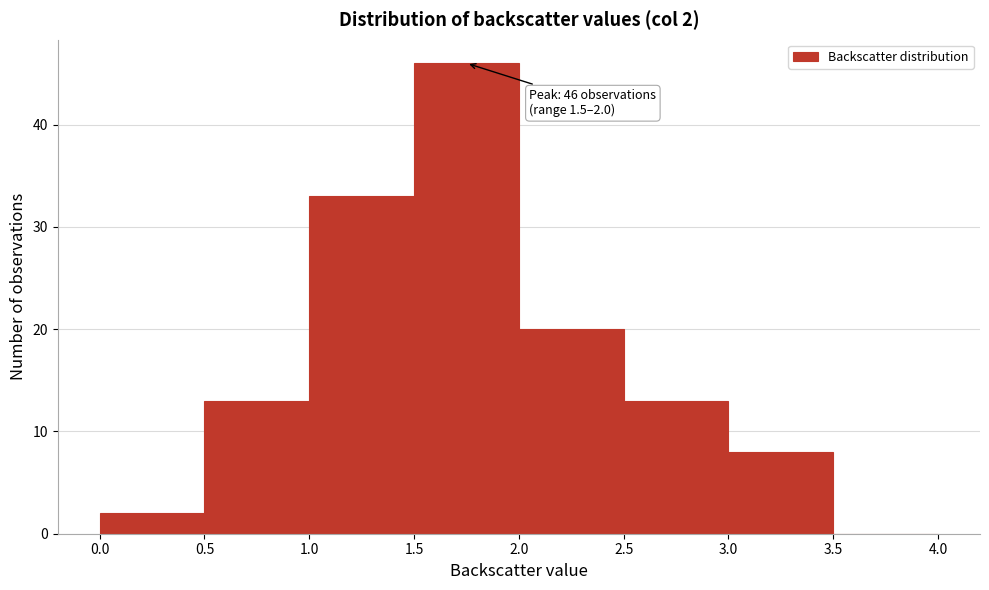

Over which range of the x-axis is the bar tallest?

1.5 to 2.0